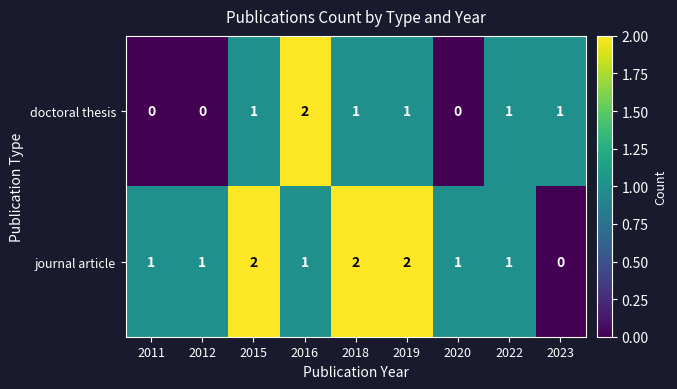

What is the sum of all journal article values?

11